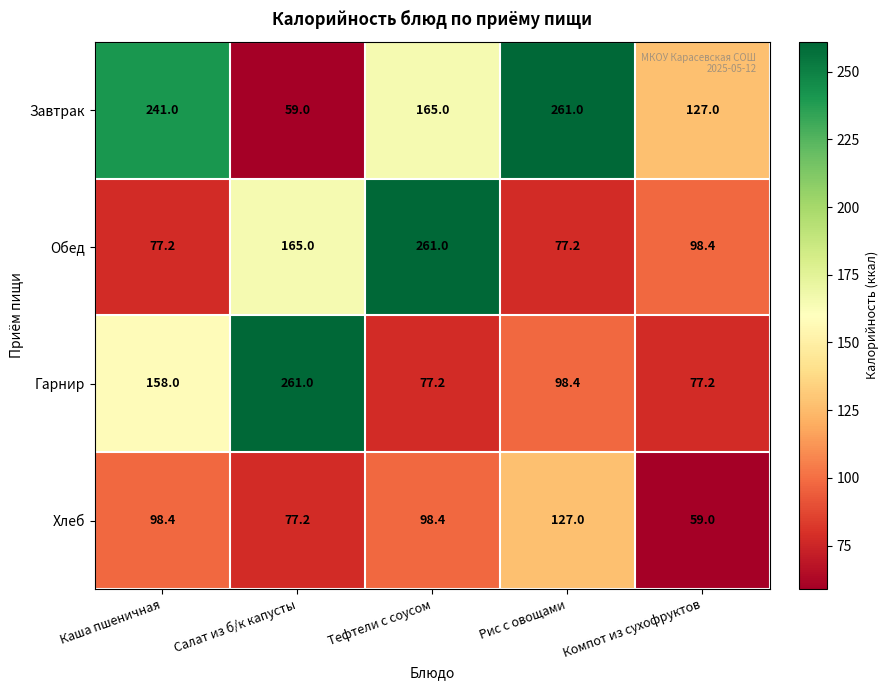

Reading right to left, transcribe all the data shown in this chart.

Завтрак: Компот из сухофруктов=127.0	Рис с овощами=261.0	Тефтели с соусом=165.0	Салат из б/к капусты=59.0	Каша пшеничная=241.0
Обед: Компот из сухофруктов=98.4	Рис с овощами=77.2	Тефтели с соусом=261.0	Салат из б/к капусты=165.0	Каша пшеничная=77.2
Гарнир: Компот из сухофруктов=77.2	Рис с овощами=98.4	Тефтели с соусом=77.2	Салат из б/к капусты=261.0	Каша пшеничная=158.0
Хлеб: Компот из сухофруктов=59.0	Рис с овощами=127.0	Тефтели с соусом=98.4	Салат из б/к капусты=77.2	Каша пшеничная=98.4